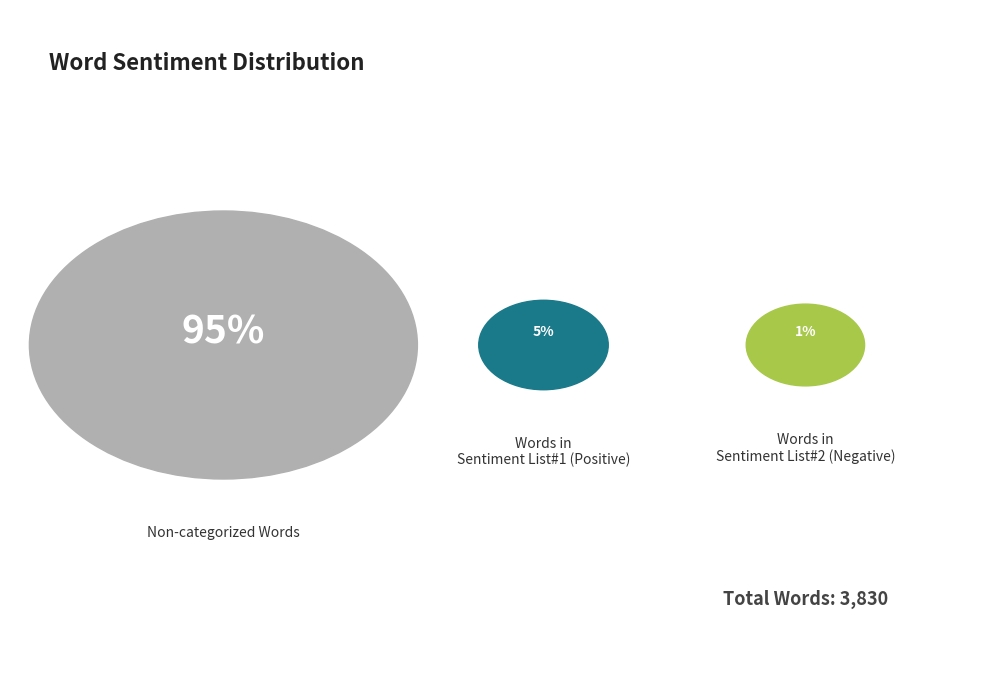

To the nearest percent, what is the average slice percentage?

33%